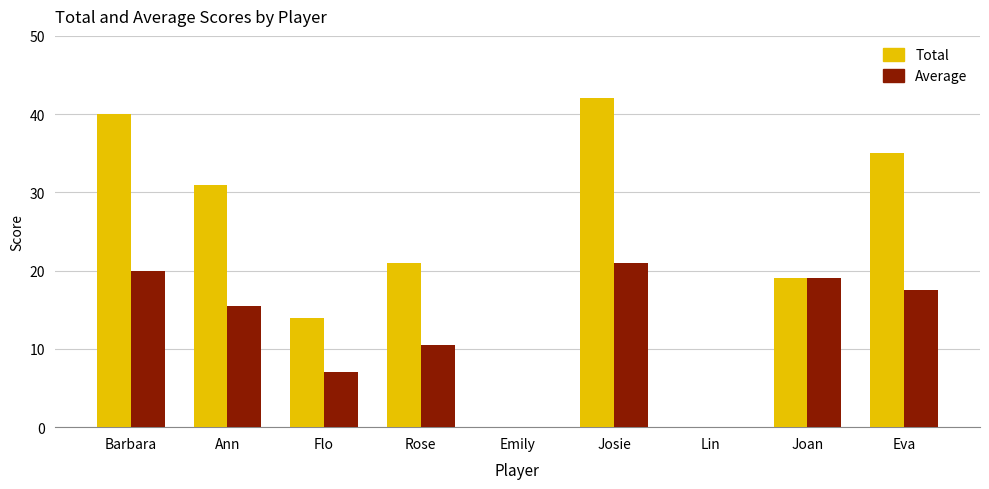

What are all the series names shown in the legend?

Total, Average